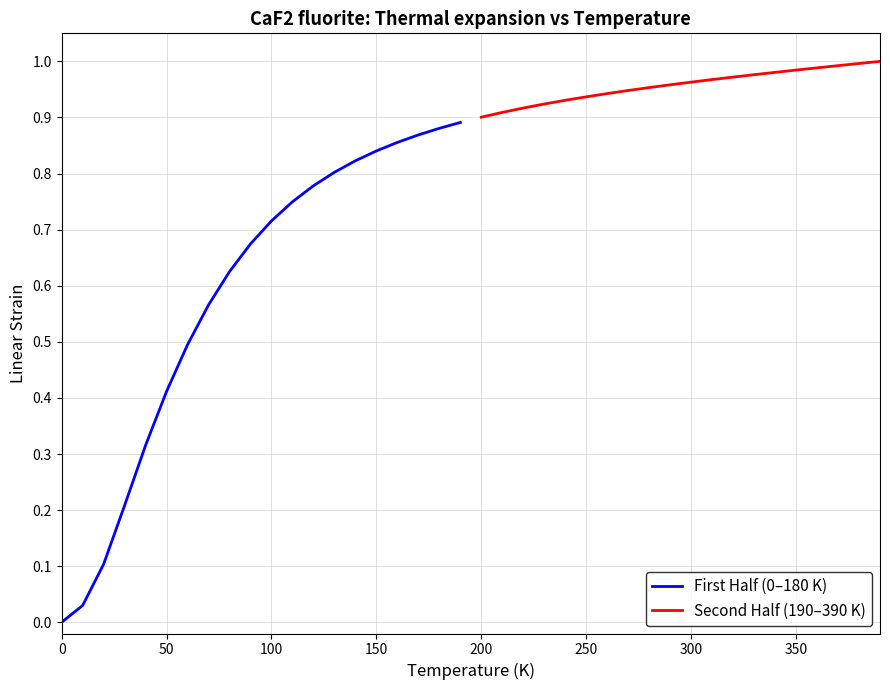

What are all the series names shown in the legend?

First Half (0–180 K), Second Half (190–390 K)